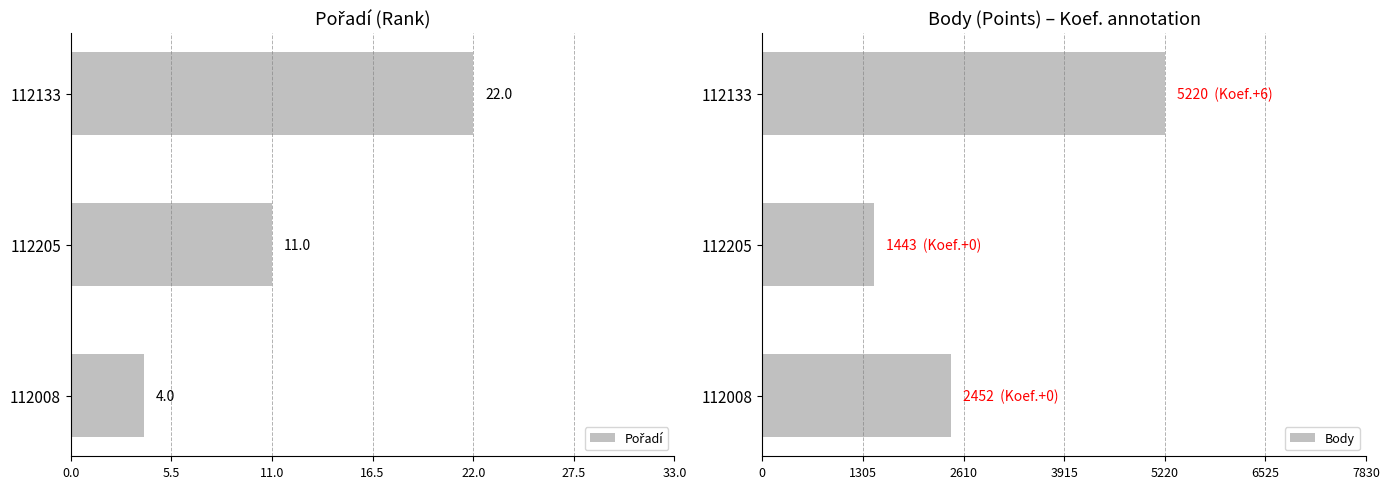

What is the sum of all Pořadí values?

37